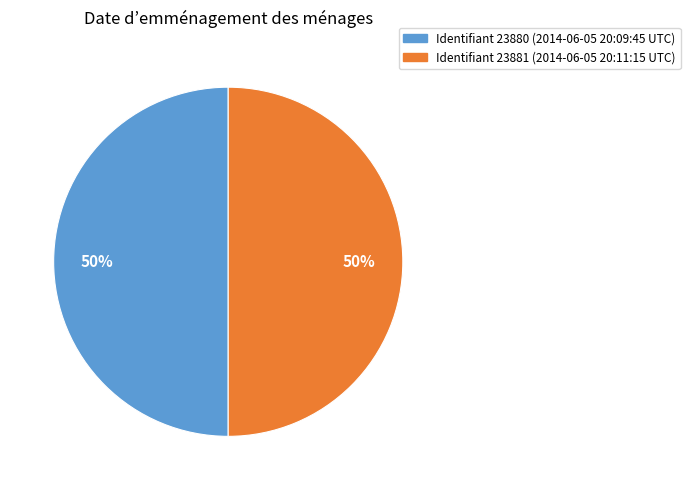

To the nearest percent, what is the average slice percentage?

50%